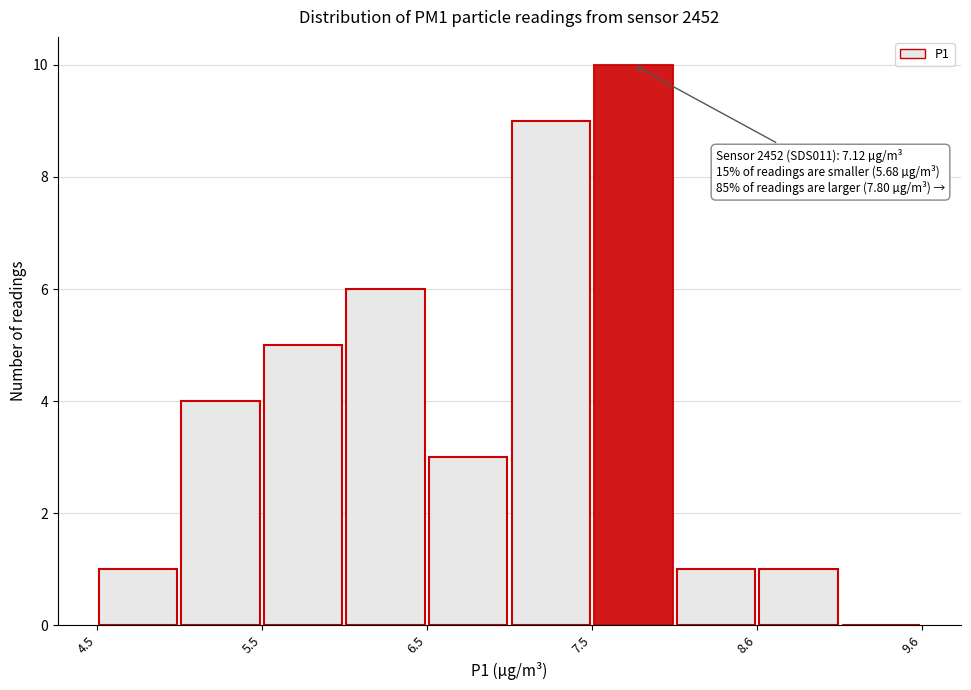

Which range on the x-axis has the tallest bar?

7.55 to 8.05